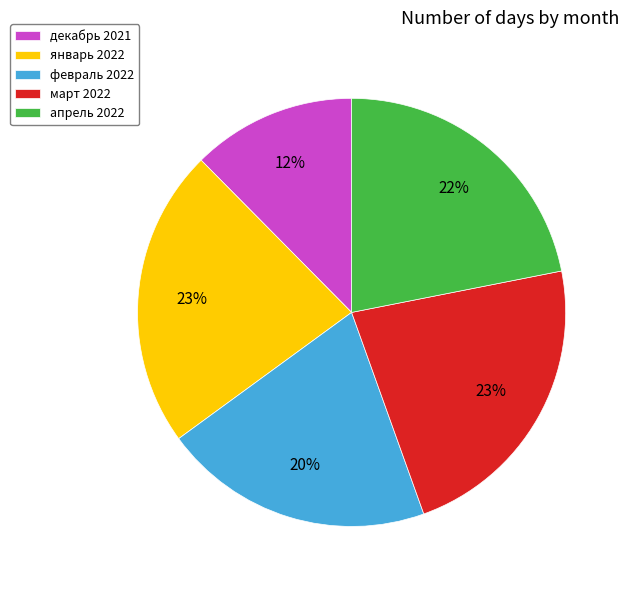

What percentage is the декабрь 2021 slice, to the nearest percent?

12%